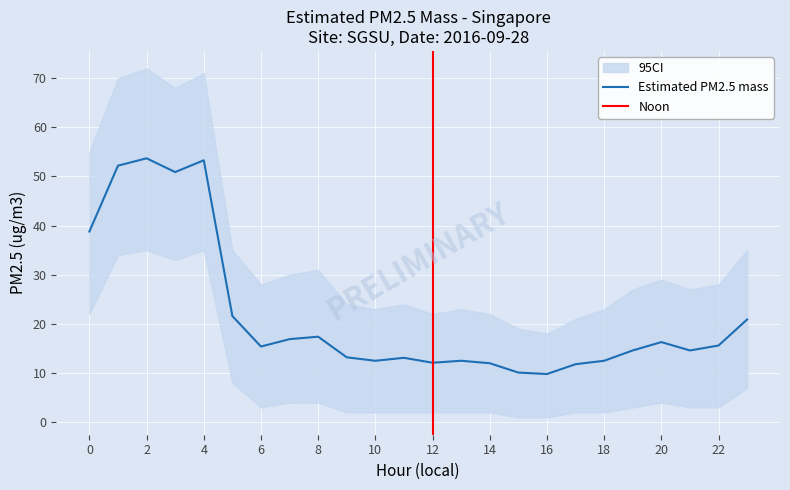

Which category has the lowest value across all series?

15